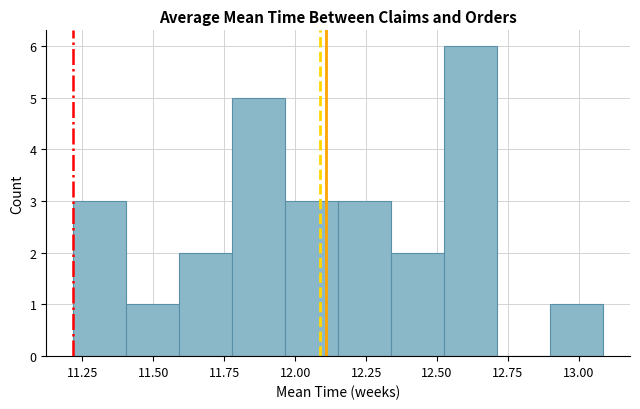

Read against the x-axis, roughly where is the centre of the tallest bar?

12.60